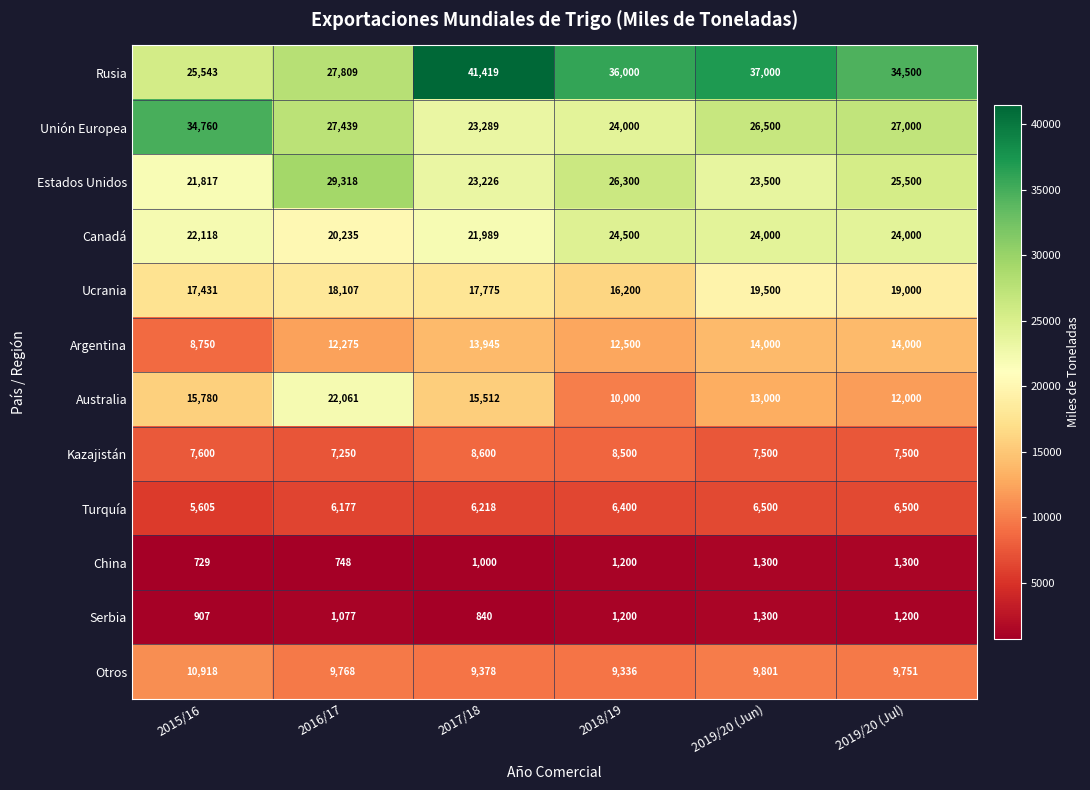

At which label is China closest to 1014?

2017/18